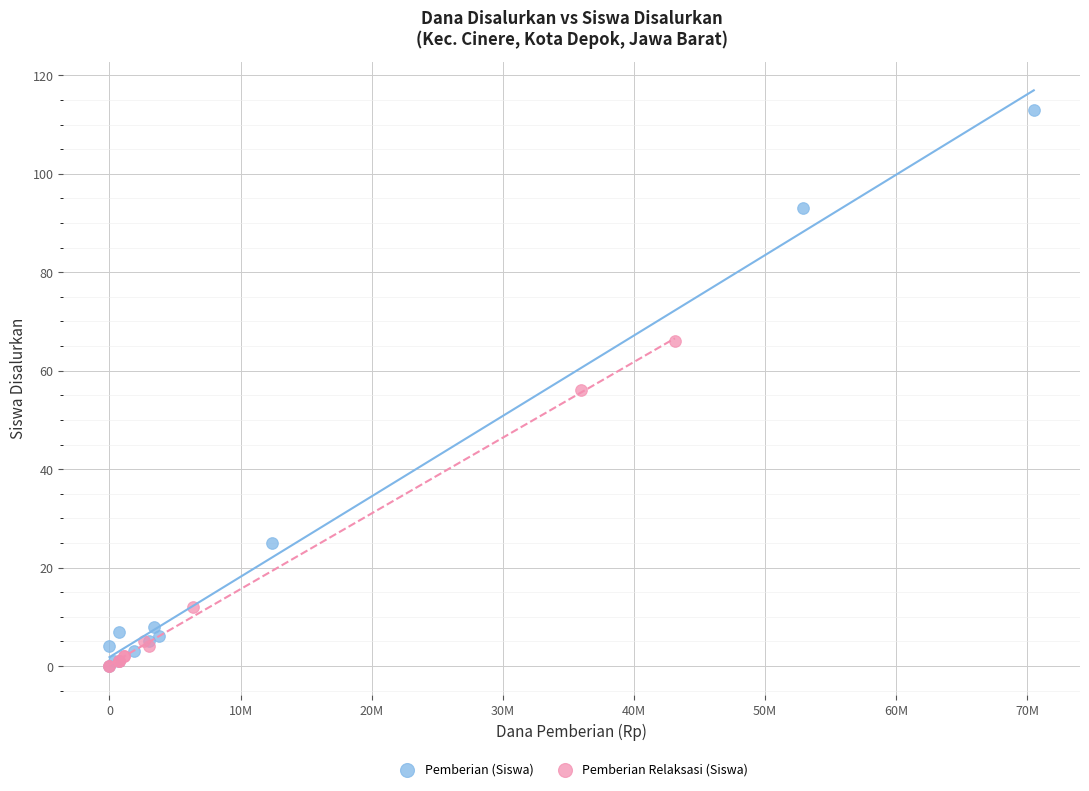

Which series contains the highest Y value?

Pemberian (Siswa)